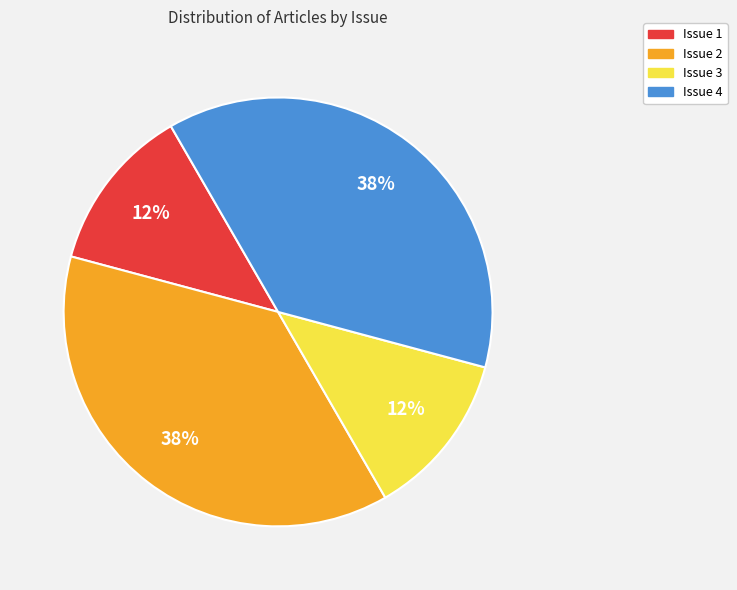

Does Issue 4 represent more than half of the total?

No